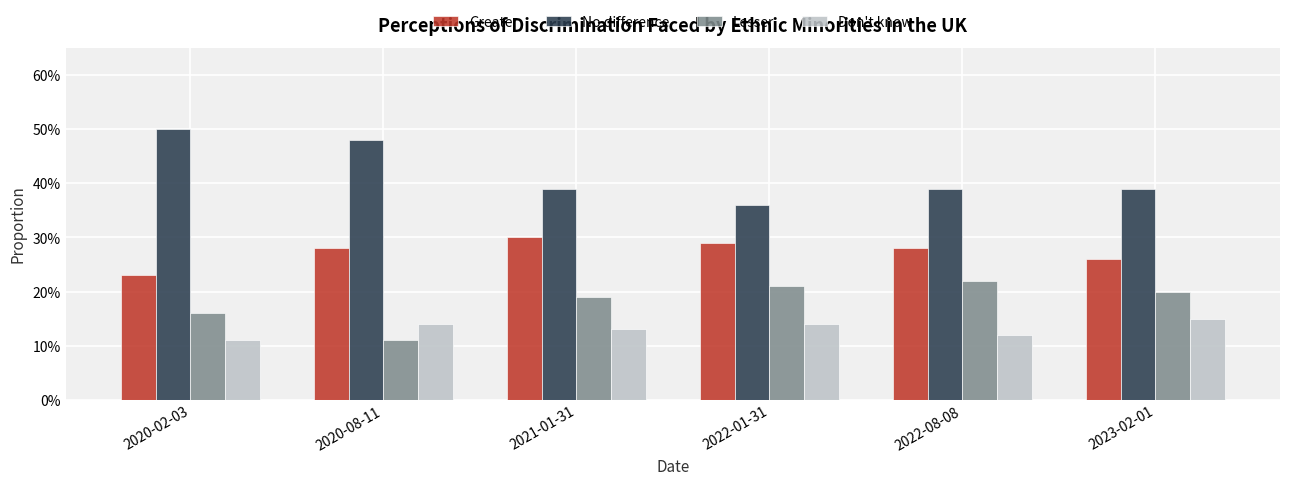

What are all the series names shown in the legend?

Greater, No difference, Lesser, Don't know